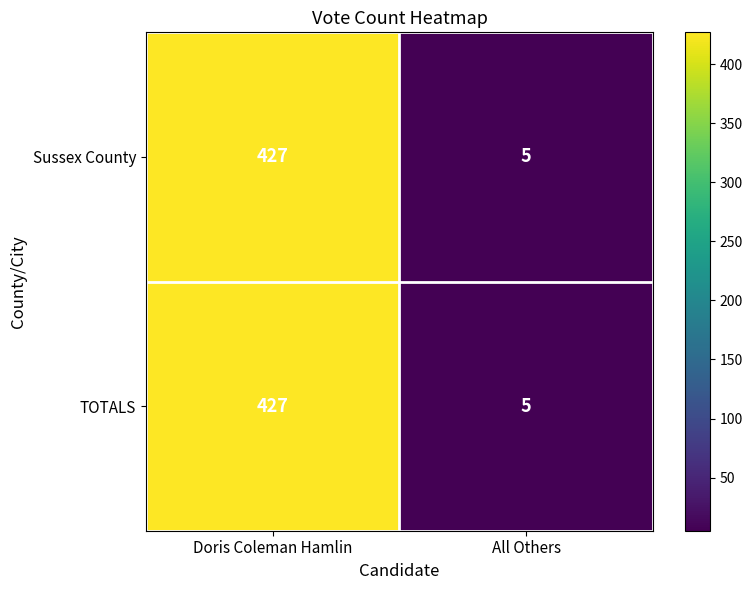

Reading right to left, list all the values displayed in this chart.

Sussex County: All Others=5	Doris Coleman Hamlin=427
TOTALS: All Others=5	Doris Coleman Hamlin=427